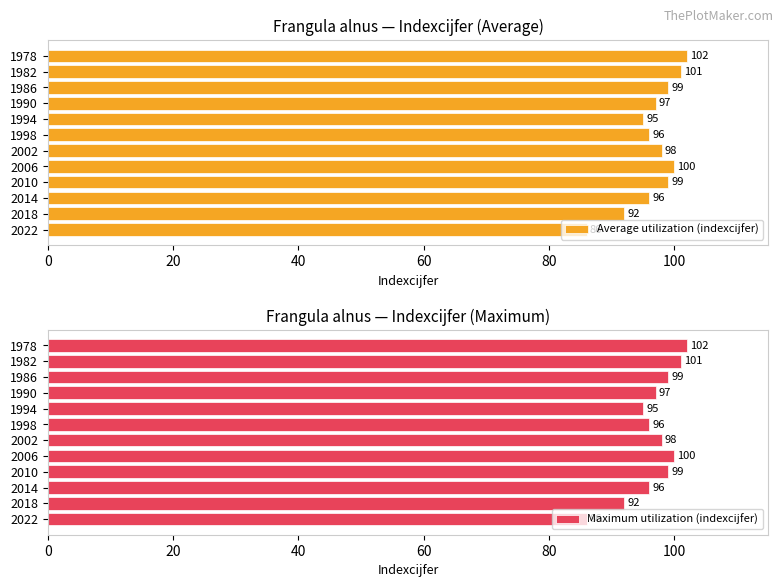

Reading left to right, extract all data points from this chart.

Average utilization (indexcijfer): 102	101	99	97	95	96	98	100	99	96	92	86
Maximum utilization (indexcijfer): 102	101	99	97	95	96	98	100	99	96	92	86